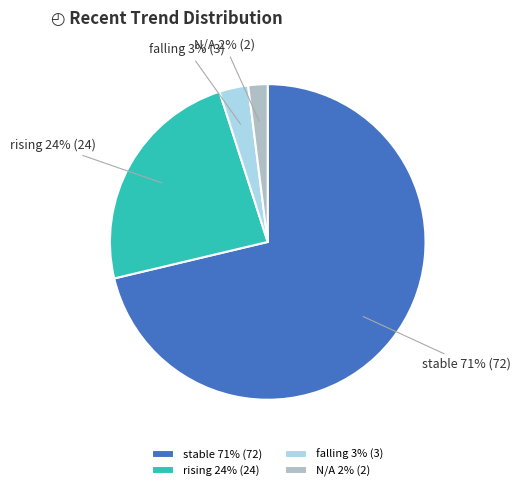

To the nearest percent, what portion does stable represent?

71%